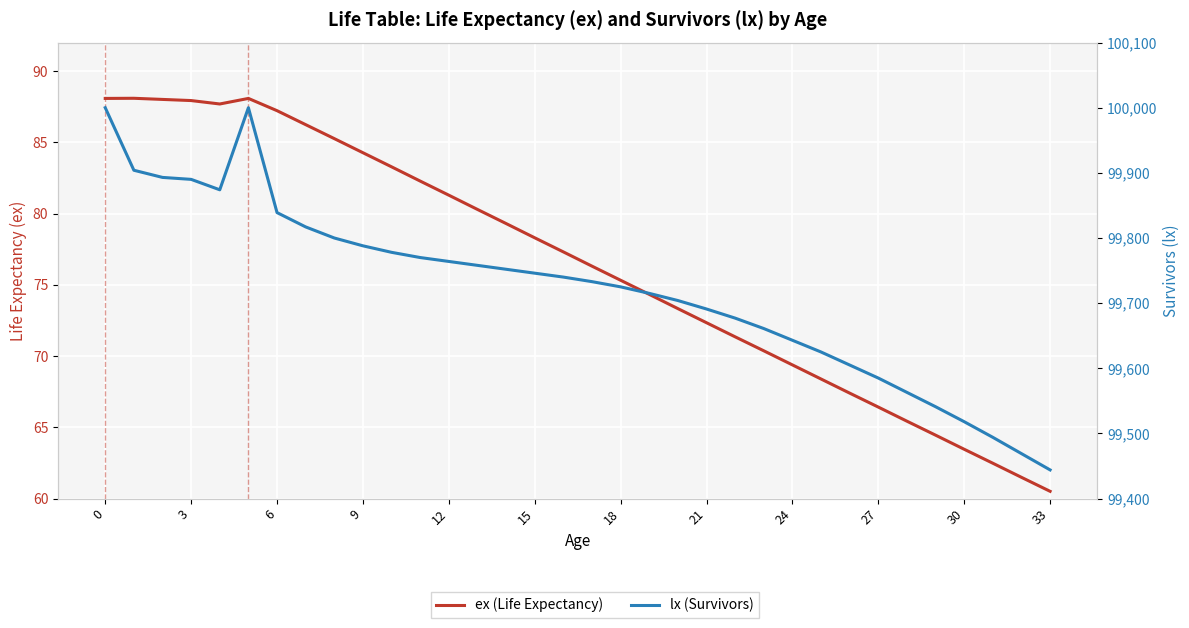

At which label is ex (Life Expectancy) closest to 74?

19